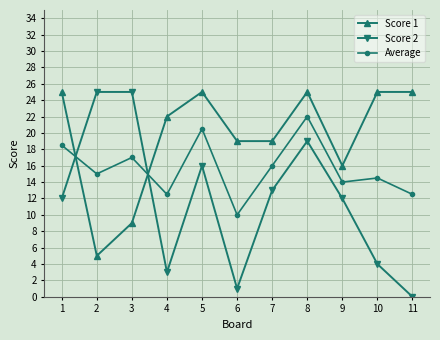

How many times do Average and Score 2 cross each other?

2